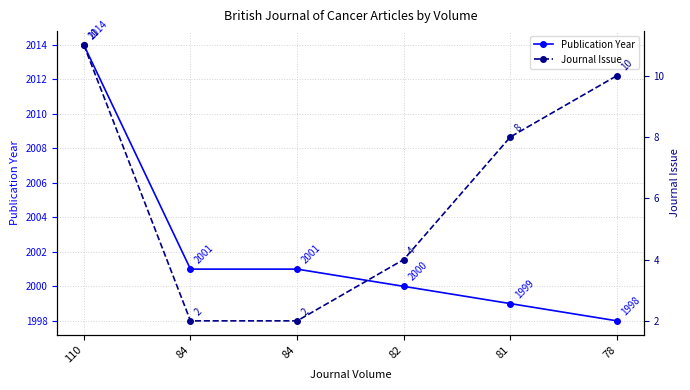

How many values in the Journal Issue series are below 8?

3